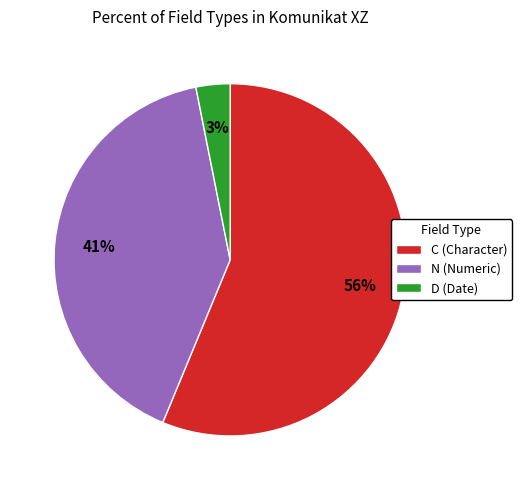

Which slice represents more than half of the pie?

C